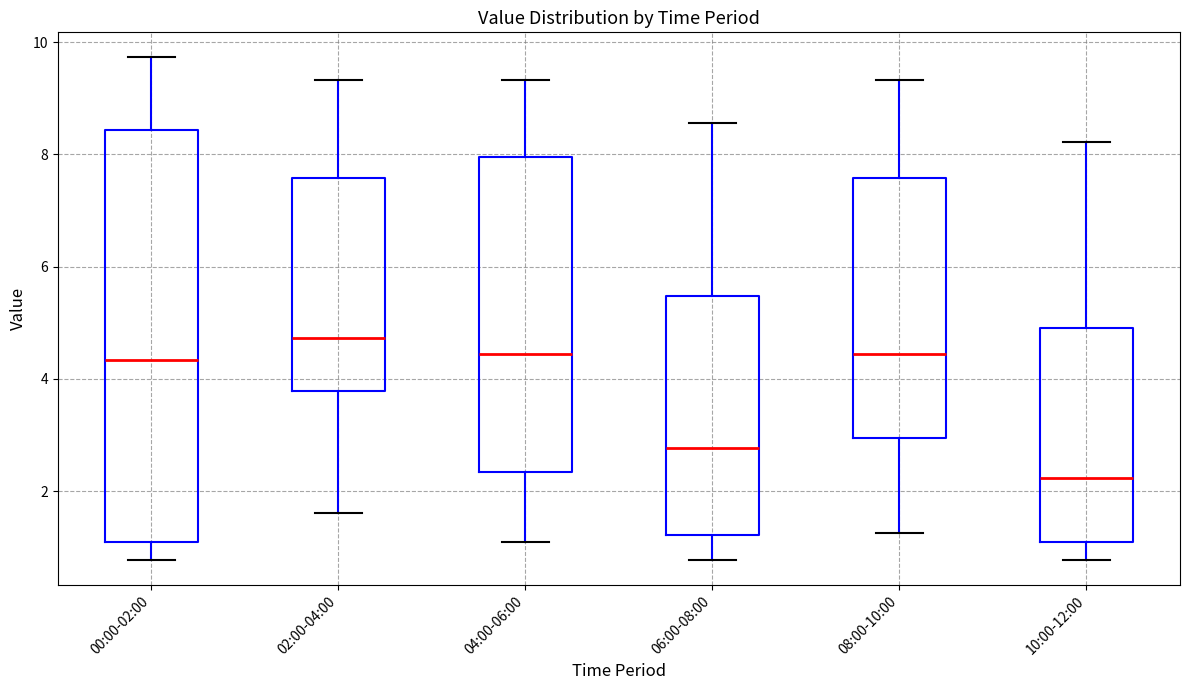

Which box is the tallest, from its lower edge to its upper edge?

00:00-02:00